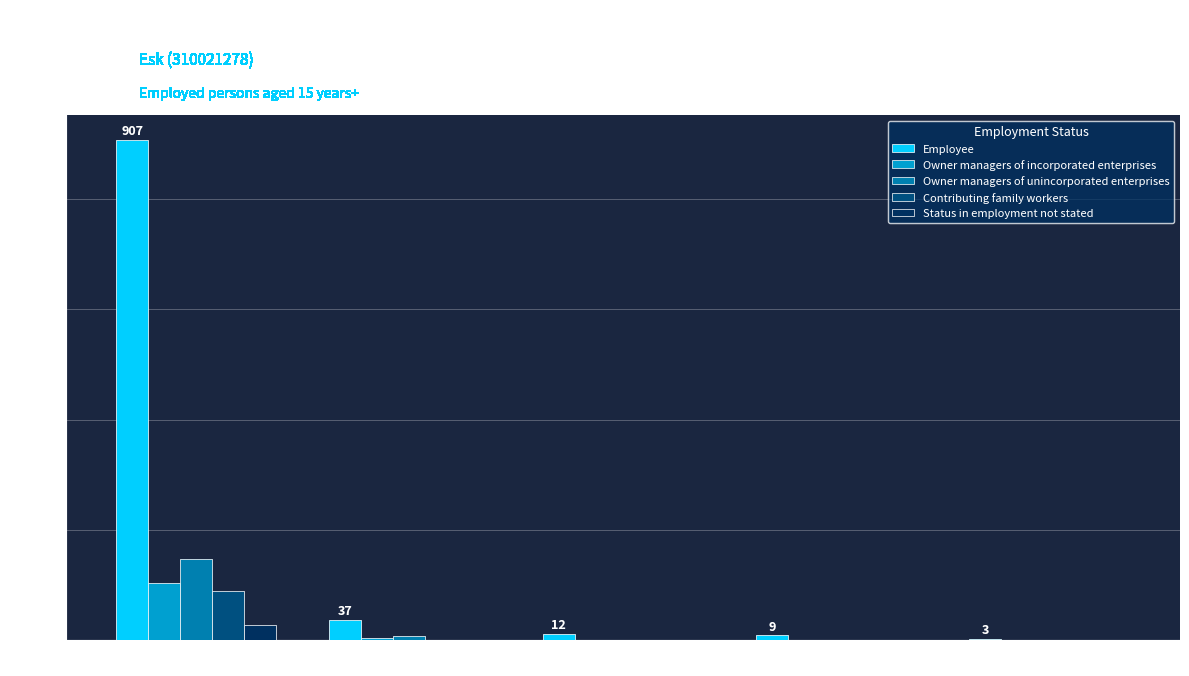

How many groups of bars are there?

5